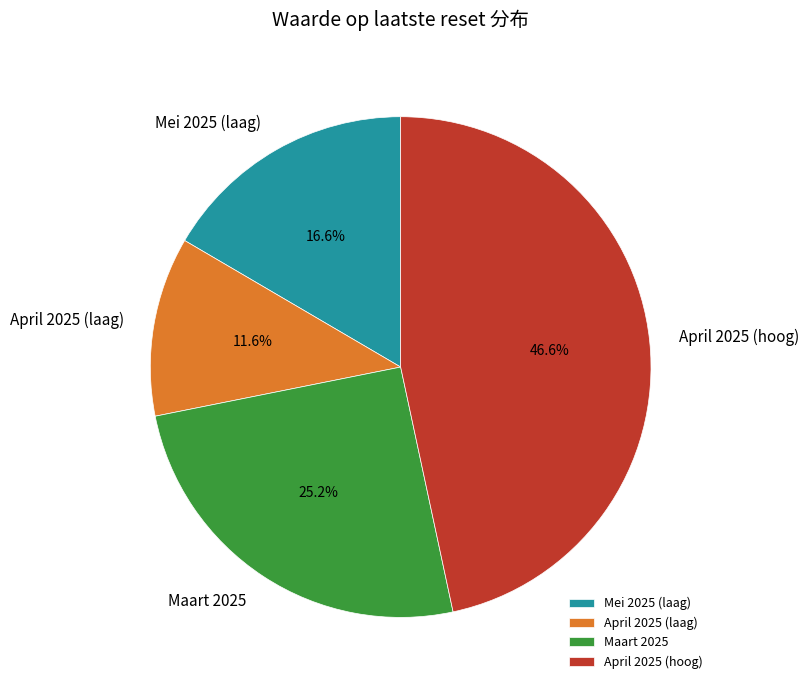

Do April 2025 (hoog) and Maart 2025 together represent more than half of the pie?

Yes